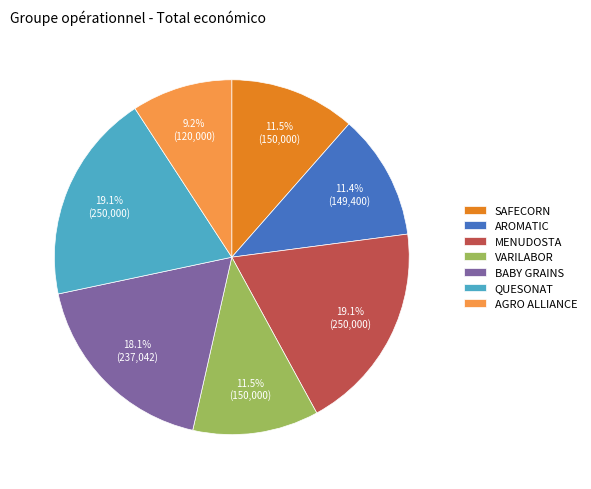

To the nearest percent, what is the difference between the AGRO ALLIANCE and QUESONAT slice percentages?

10%